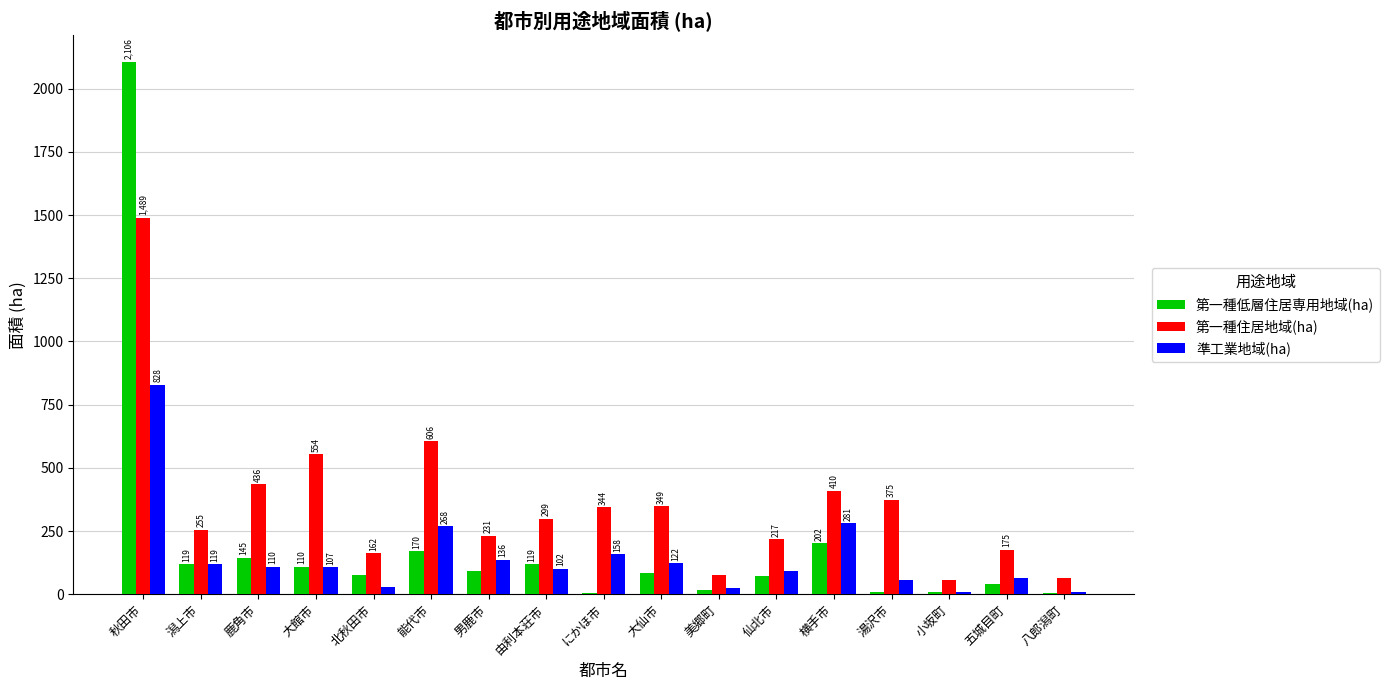

At which label is 第一種低層住居専用地域(ha) closest to 1056?

横手市